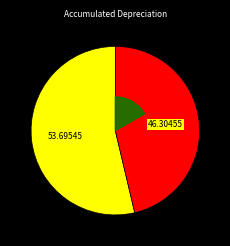

To the nearest percent, what is the difference between the largest and smallest slice percentages?

7%